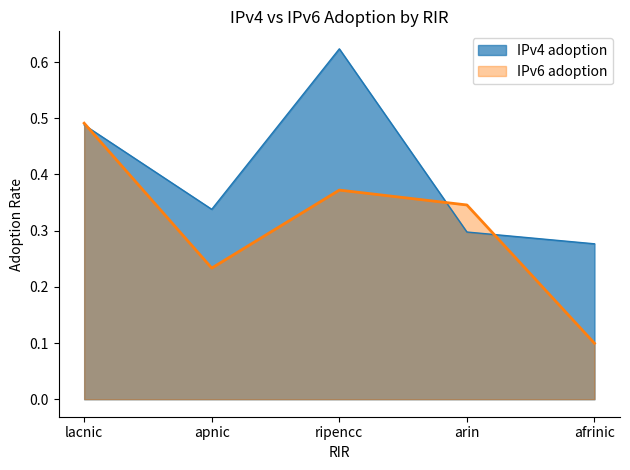

What is the value of the IPv4 adoption point at the 5th from the left?

0.3